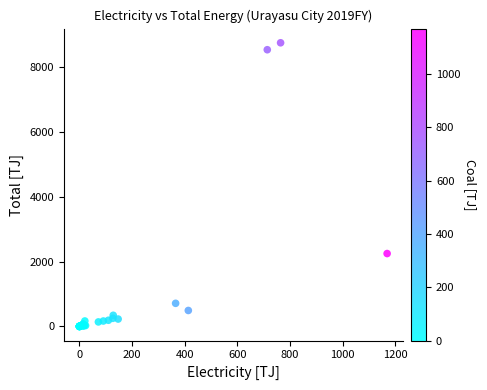

What Y value in the scatter plot is closest to 4374?

2247.1